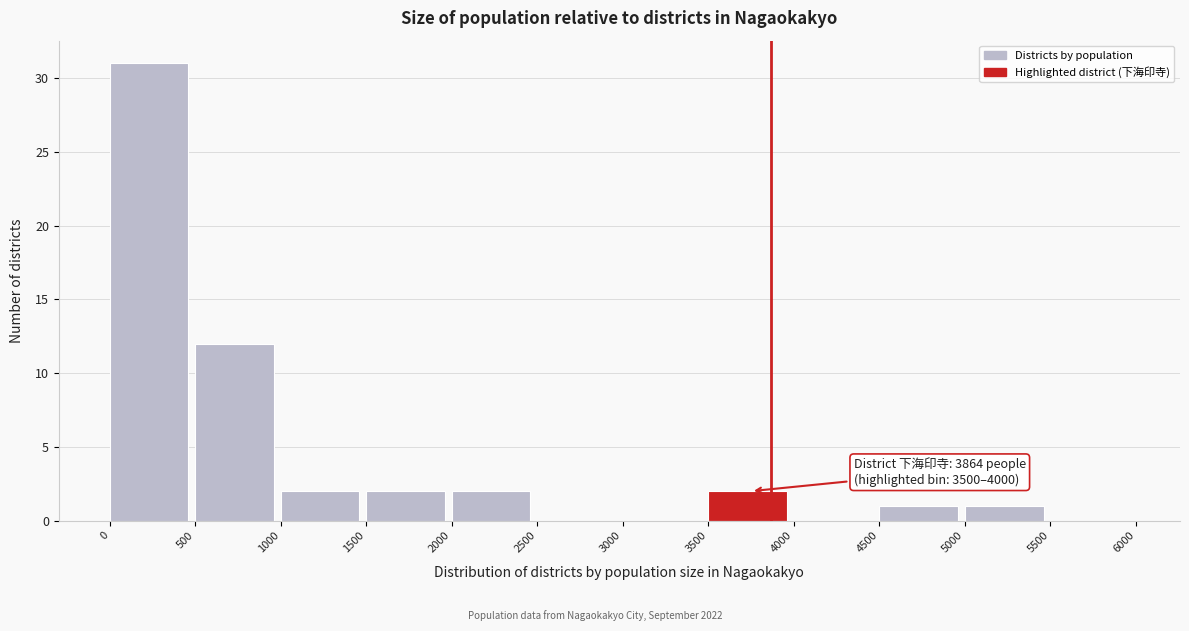

Which range on the x-axis has the tallest bar?

0 to 500